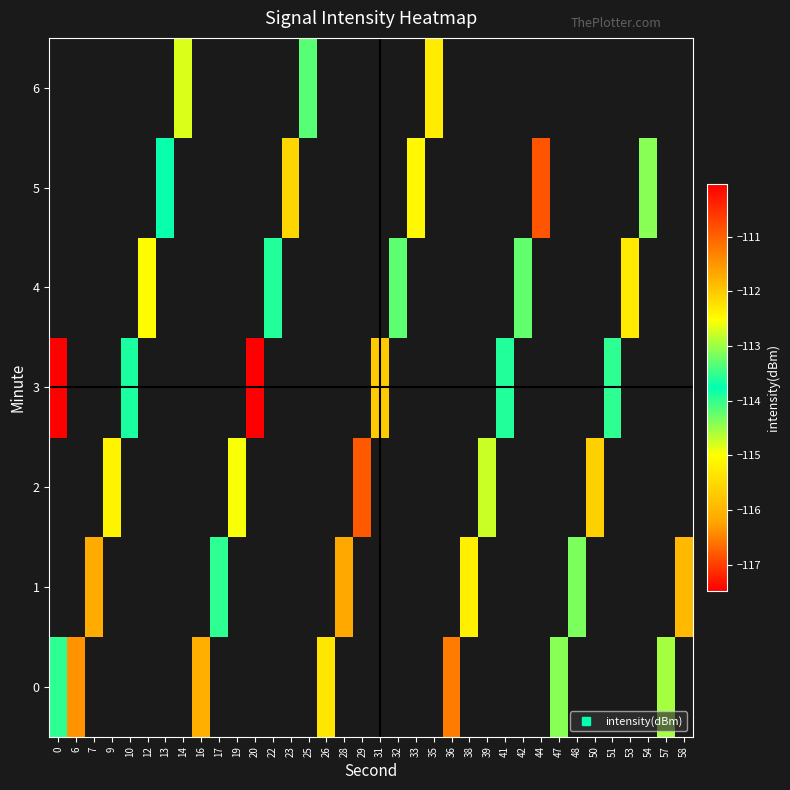

True or false: 3 has a value of -185.2 at 31.

False